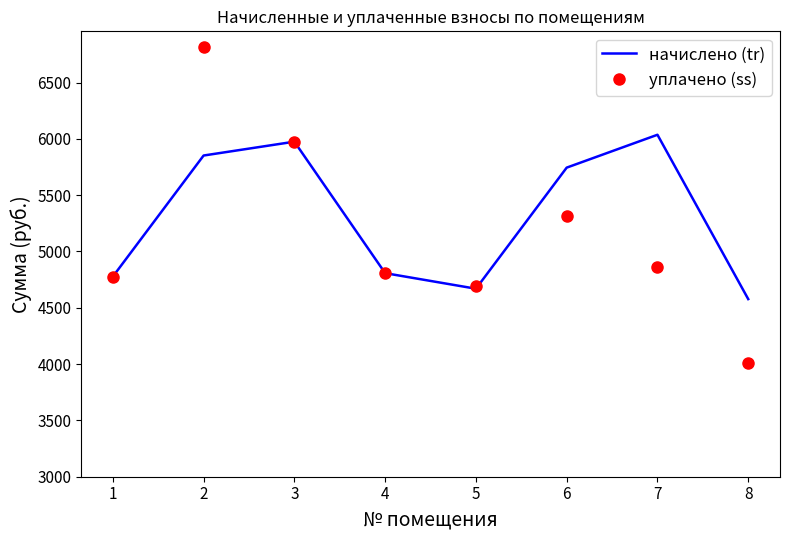

How many series are shown in this chart?

2